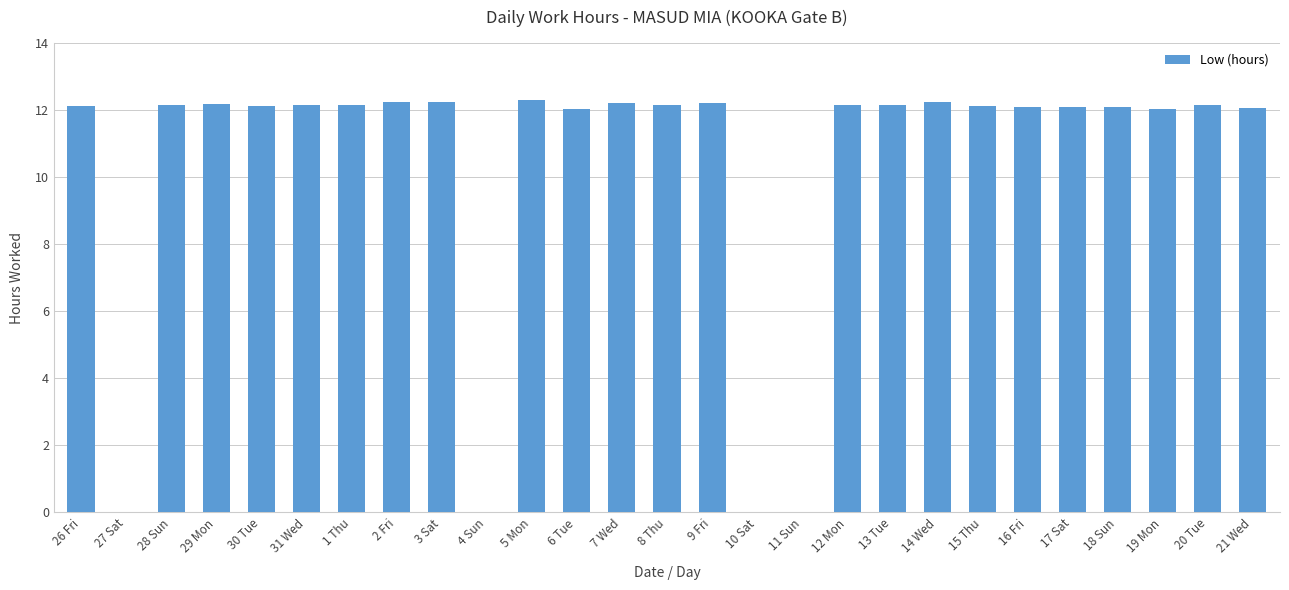

What is the sum of the values at 30 Tue and 13 Tue?

24.3